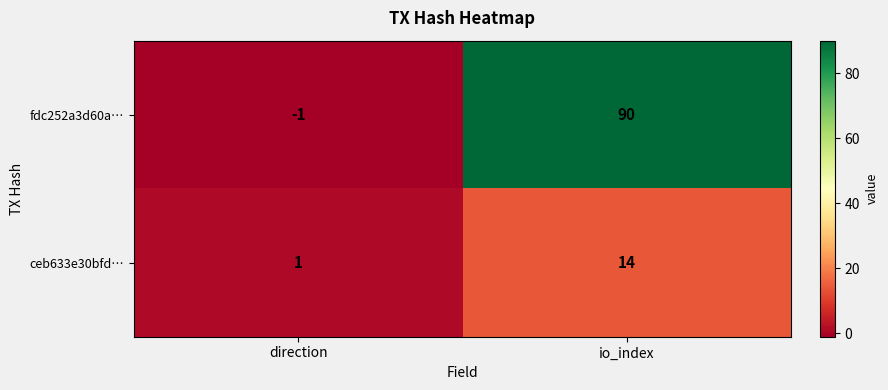

Which series has the largest total across all categories?

fdc252a3d60a…